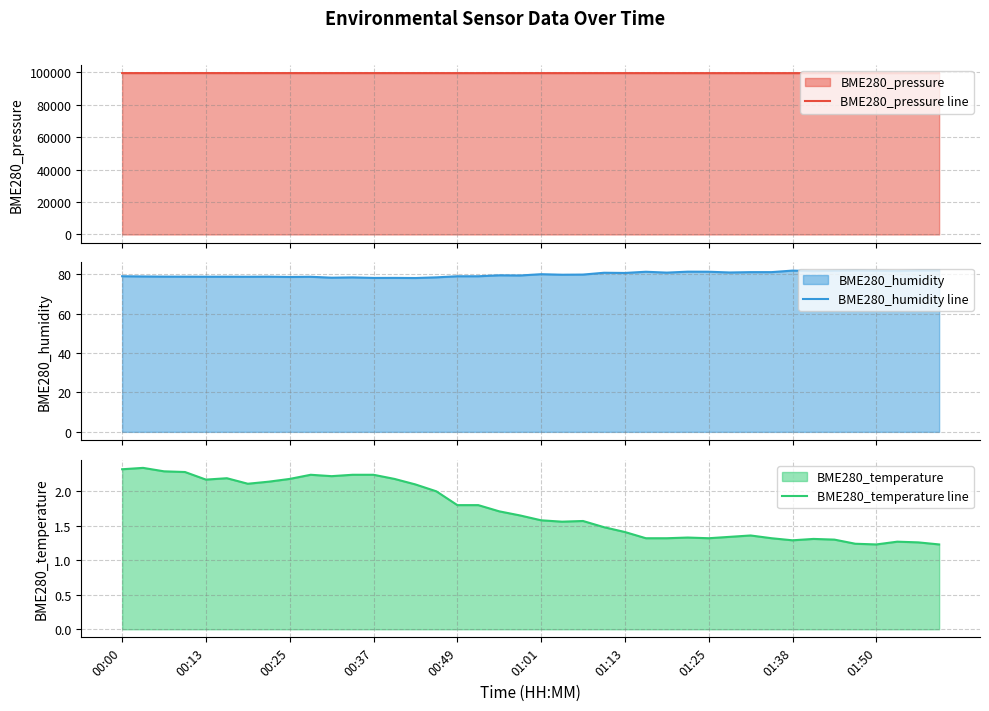

What are all the series names shown in the legend?

BME280_pressure line, BME280_humidity line, BME280_temperature line